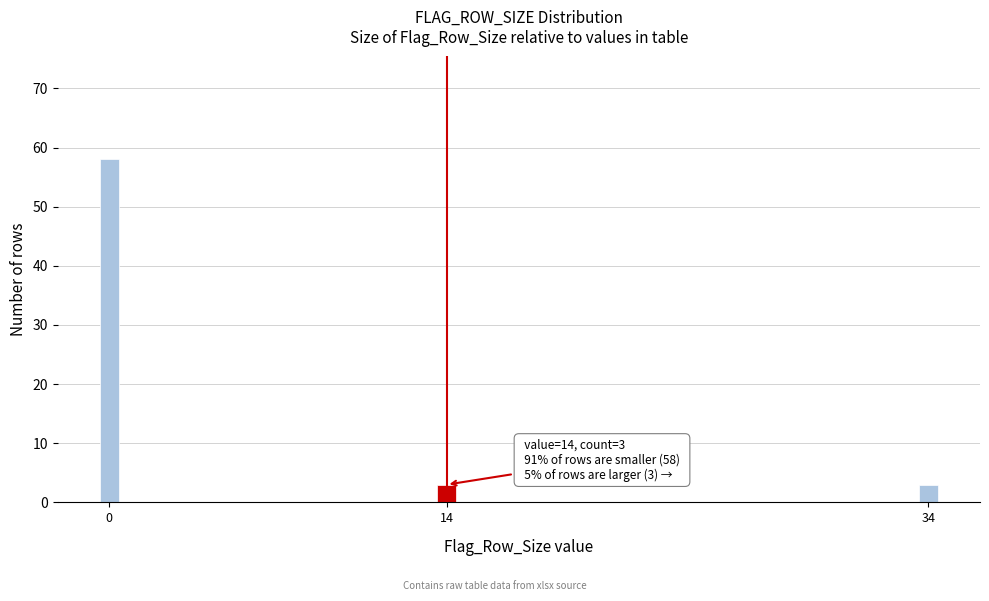

Reading right to left, extract all data points from this chart.

3	3	58